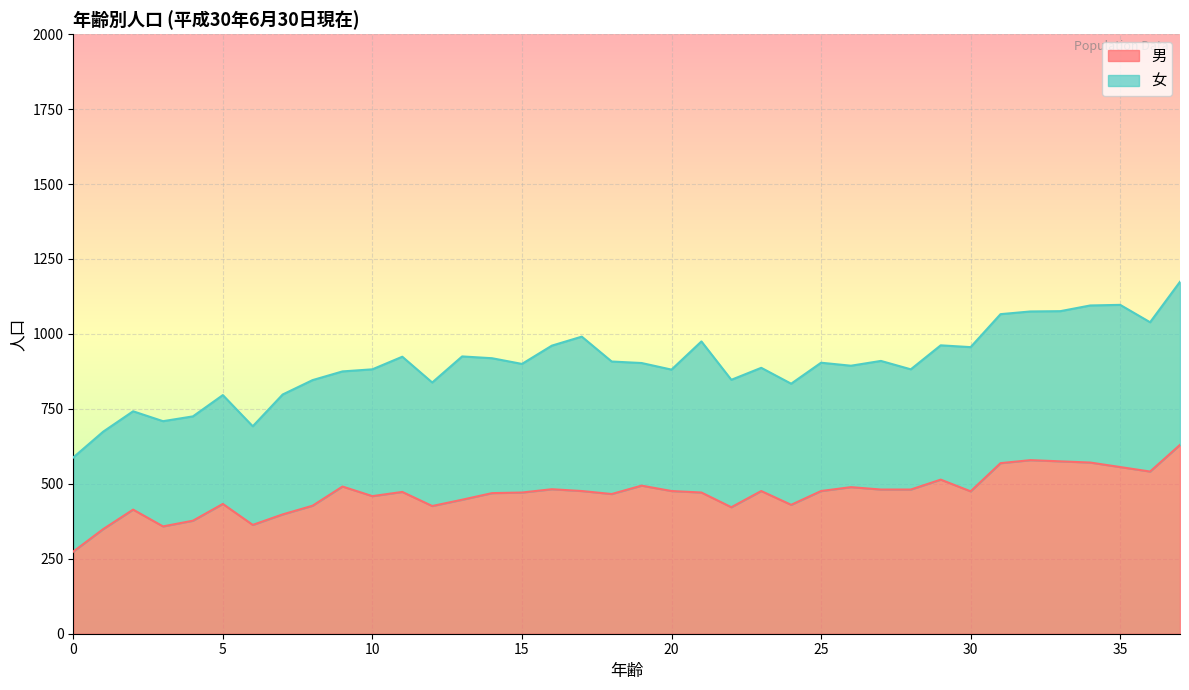

The chart shows a value of 476 at 23. True or false?

True